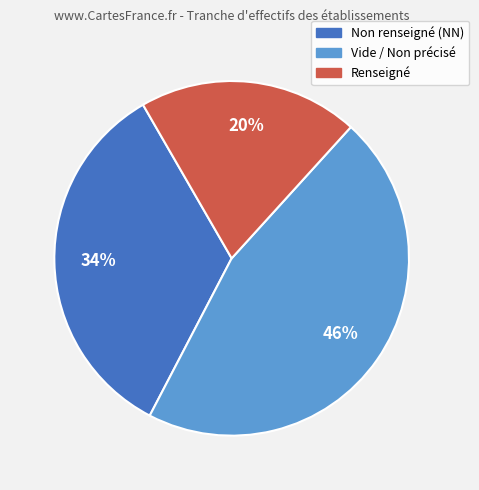

Is it true that Vide / Non précisé is 46% of the pie?

True